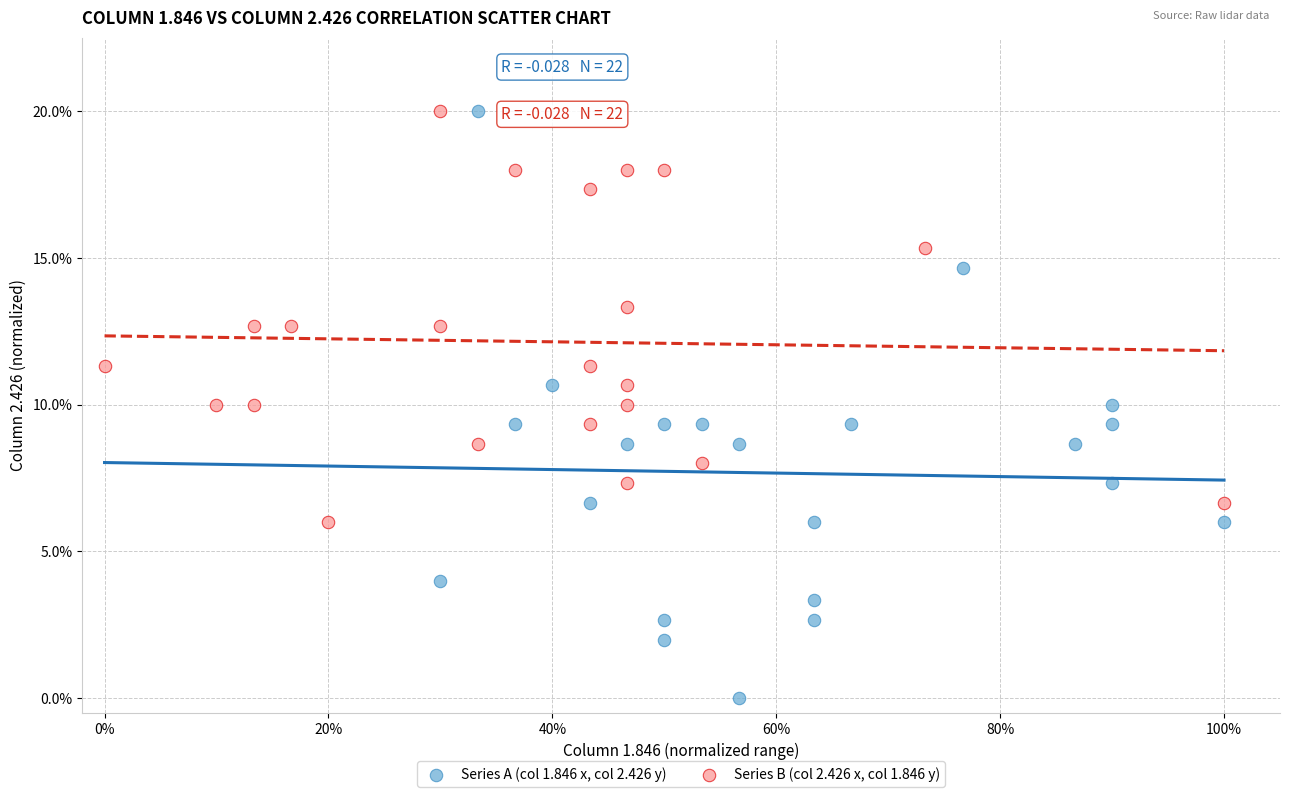

Which series contains the lowest Y value?

Series A (col 1.846 x, col 2.426 y)